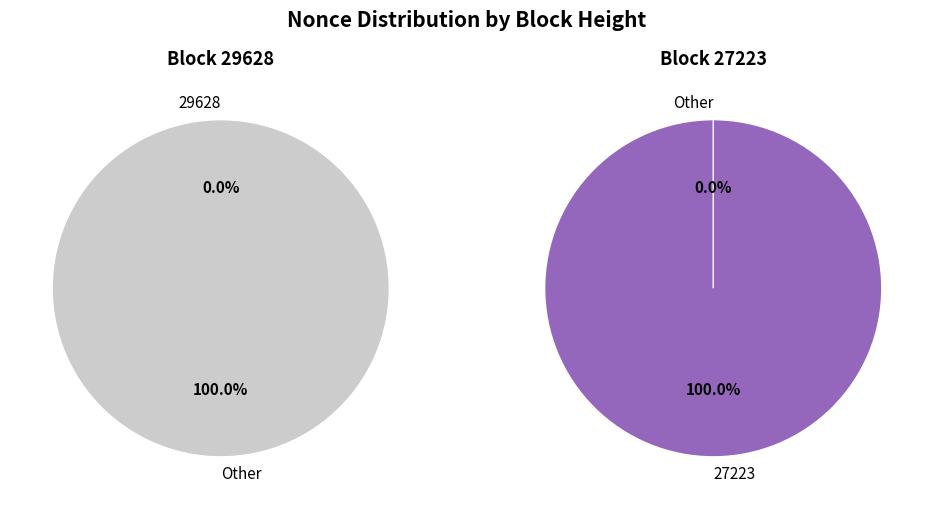

What percentage is the 27223 slice, to the nearest percent?

100%